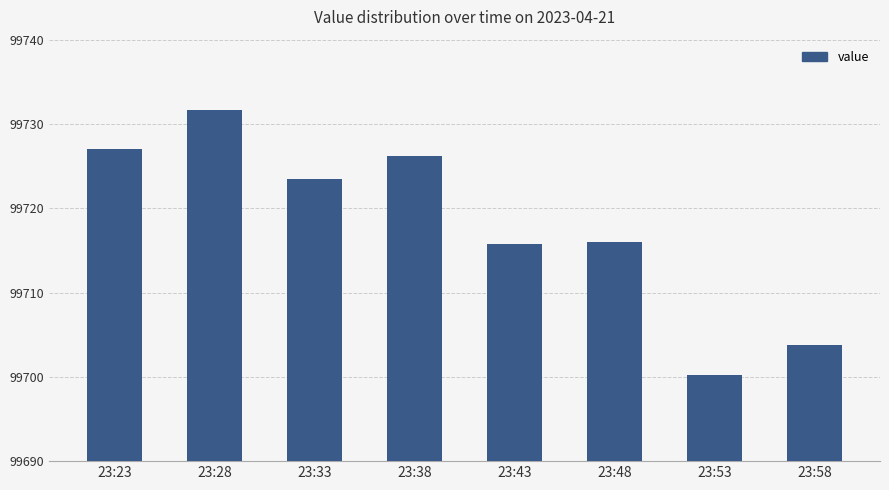

The chart shows a value of 38586.7 at 23:58. True or false?

False